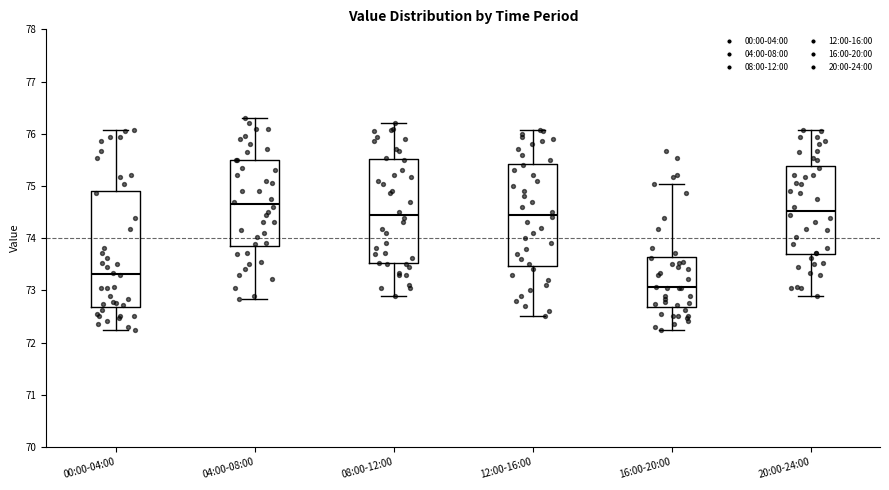

Reading left to right, transcribe this box plot: for each box, give where its median line is, the range the box spans, and where its two whiskers end, as read against the y-axis. The values are not printed on the chart, so give them approximately, as read against the axis.

00:00-04:00: median 73.3, box 72.7 to 74.9, whiskers 72.2 to 76.1
04:00-08:00: median 74.7, box 73.8 to 75.5, whiskers 72.8 to 76.3
08:00-12:00: median 74.4, box 73.5 to 75.5, whiskers 72.9 to 76.2
12:00-16:00: median 74.5, box 73.5 to 75.4, whiskers 72.5 to 76.1
16:00-20:00: median 73.1, box 72.7 to 73.6, whiskers 72.2 to 75.0
20:00-24:00: median 74.5, box 73.7 to 75.4, whiskers 72.9 to 76.1